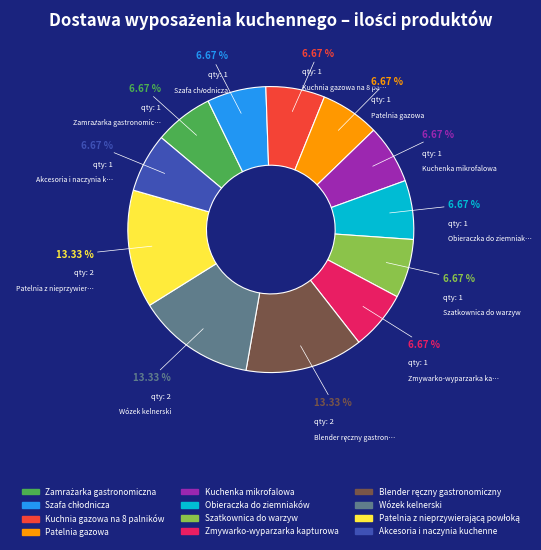

Is there any slice that represents more than half of the pie?

No